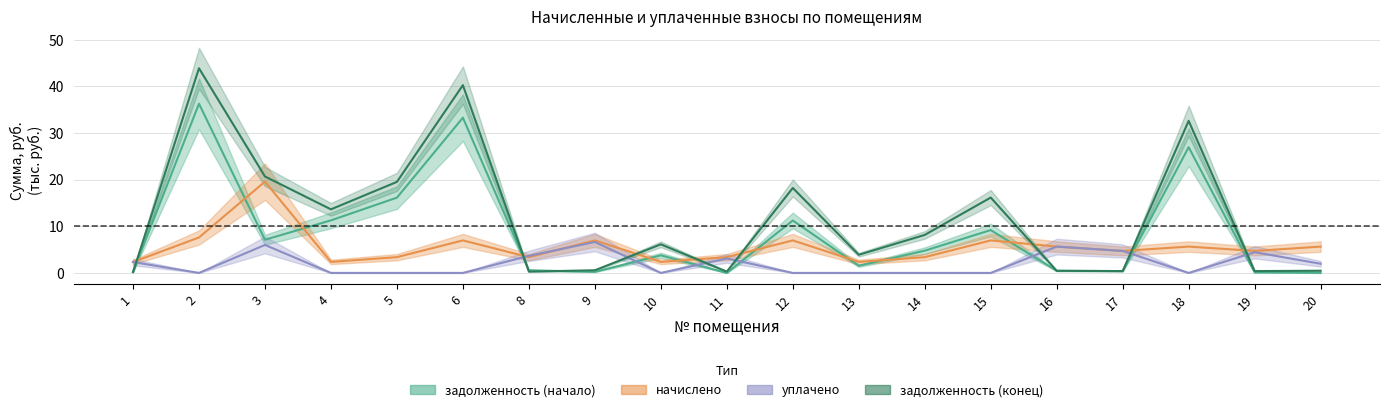

Which series has the widest spread of values?

задолженность (конец)